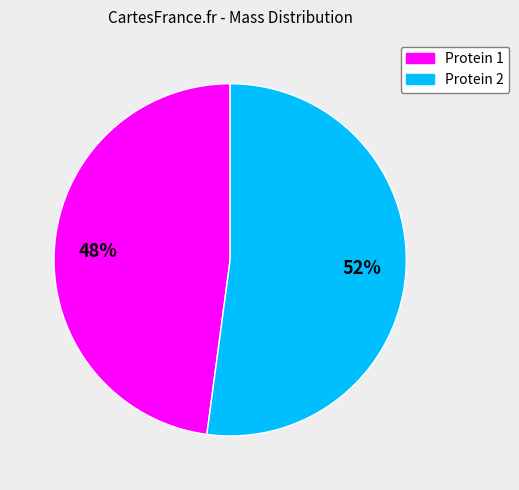

Is there any slice that represents more than half of the pie?

Yes